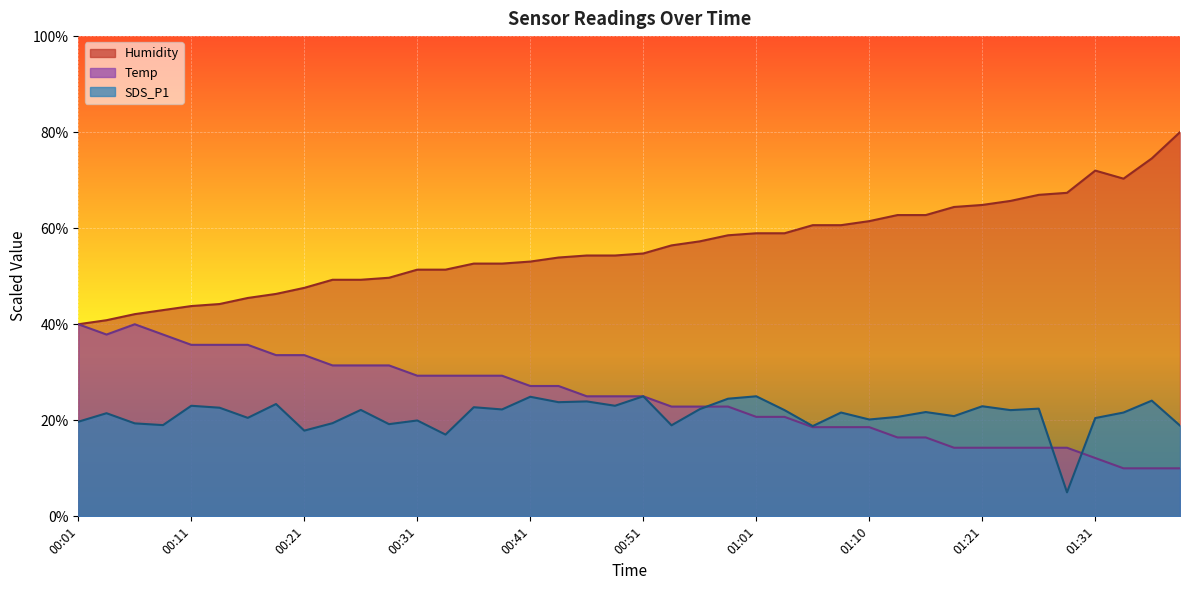

Count the number of categories in the chart.

40